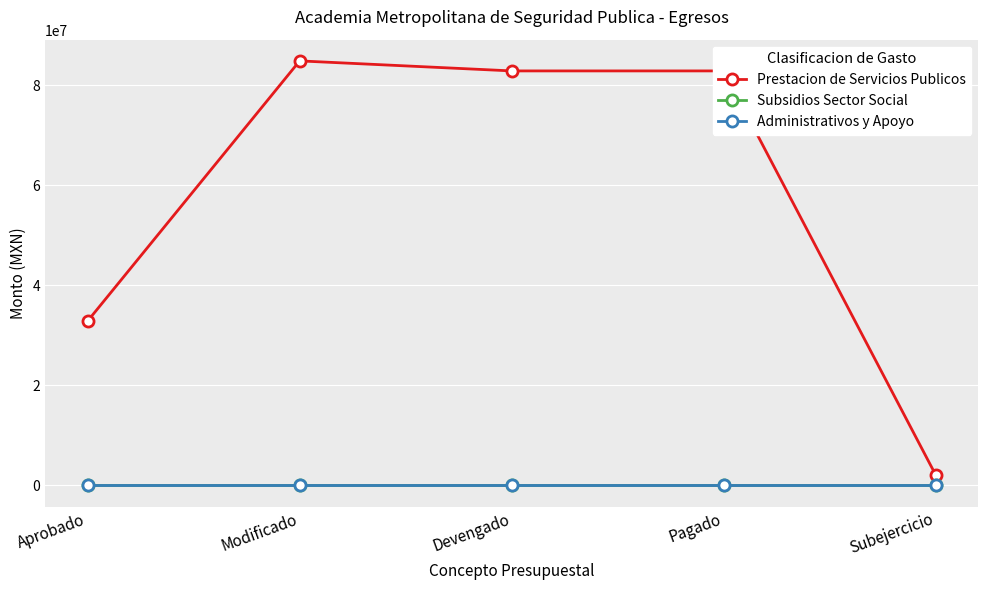

True or false: Subsidios Sector Social and Prestacion de Servicios Publicos intersect in this chart.

False